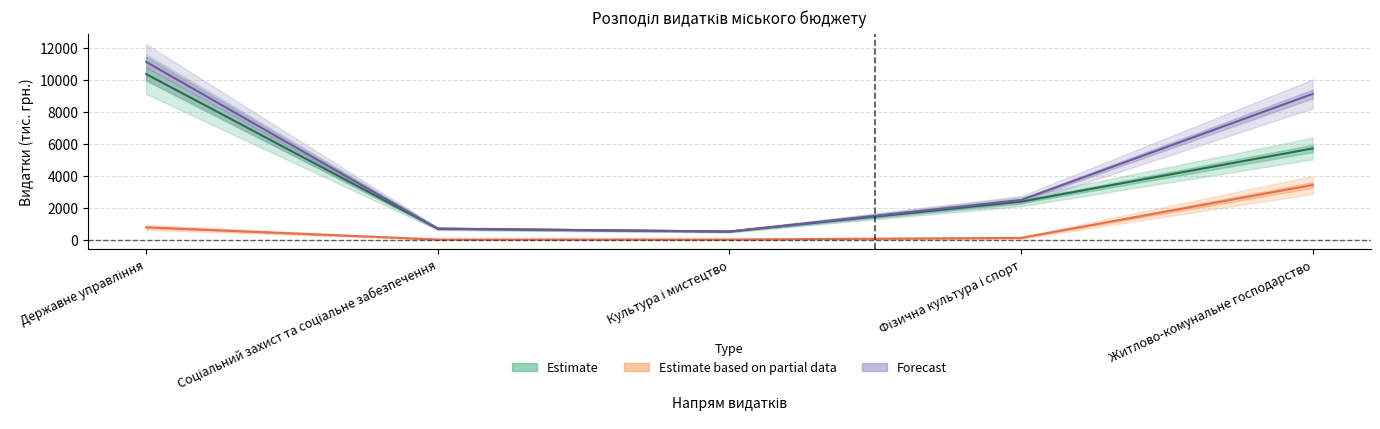

True or false: Estimate and Forecast cross at least once.

False